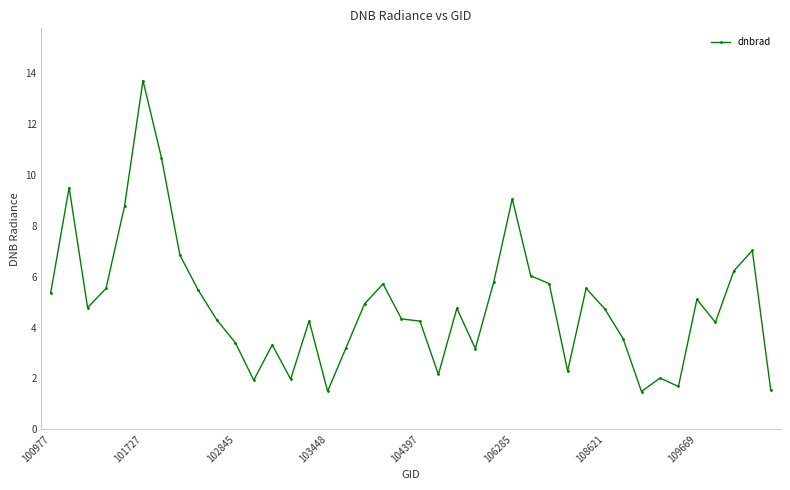

What is the average value?

4.9